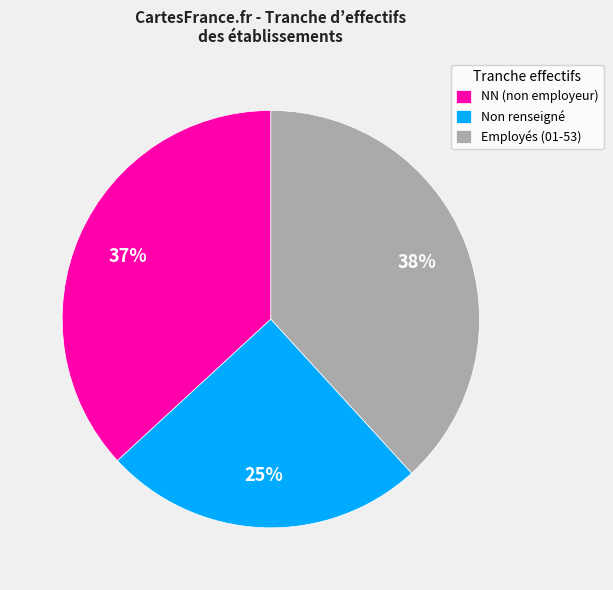

To the nearest percent, what percentage of the pie is NN (non employeur)?

37%